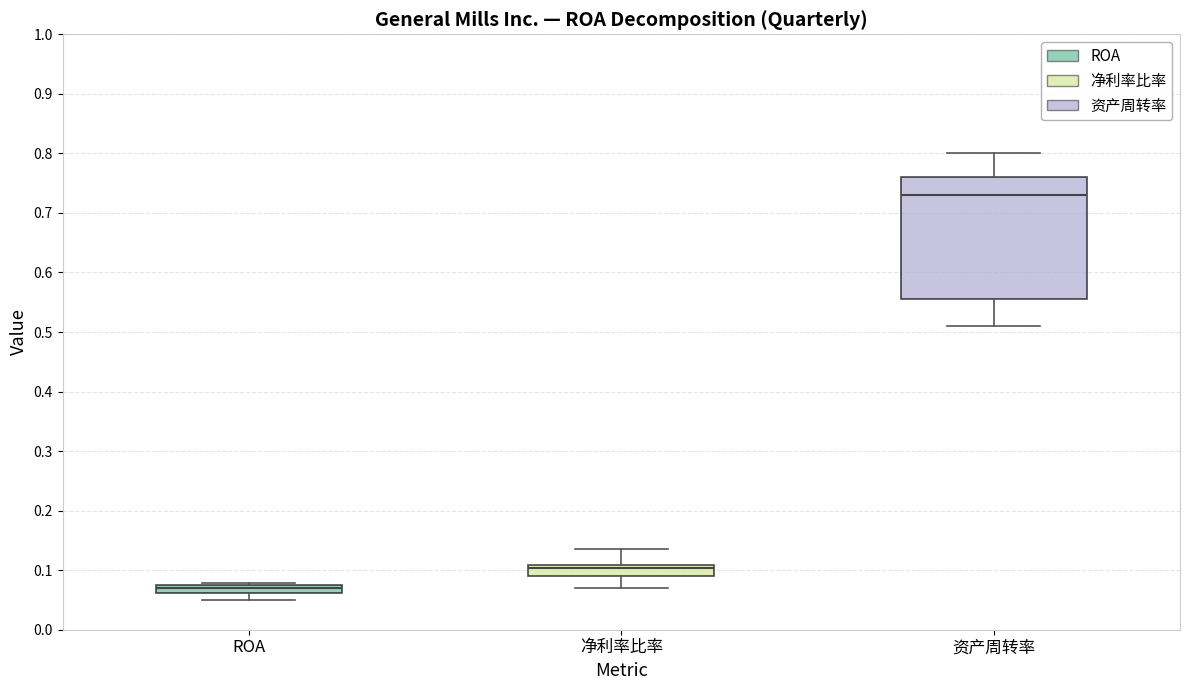

Which box's median line is the highest?

资产周转率